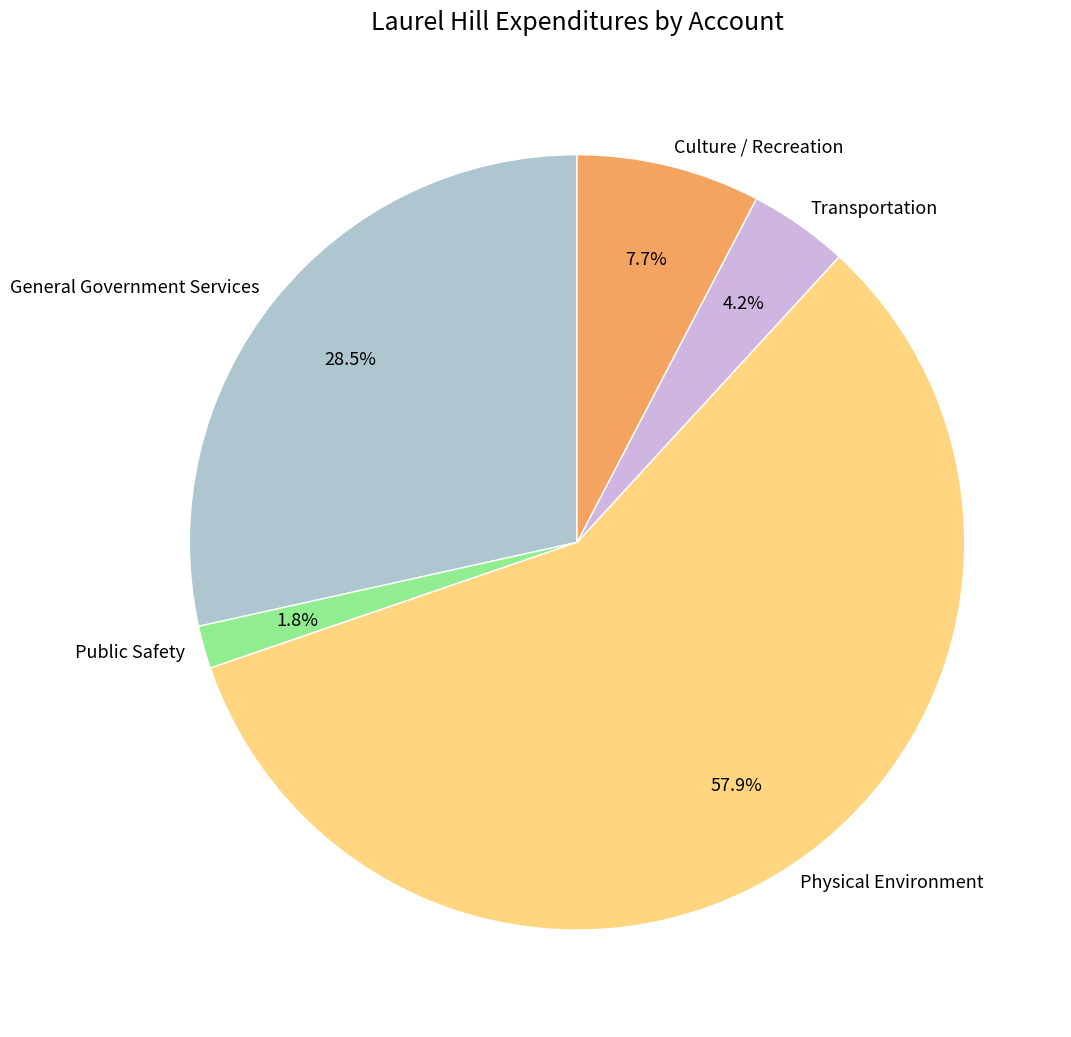

Between Physical Environment and Transportation, which is larger?

Physical Environment